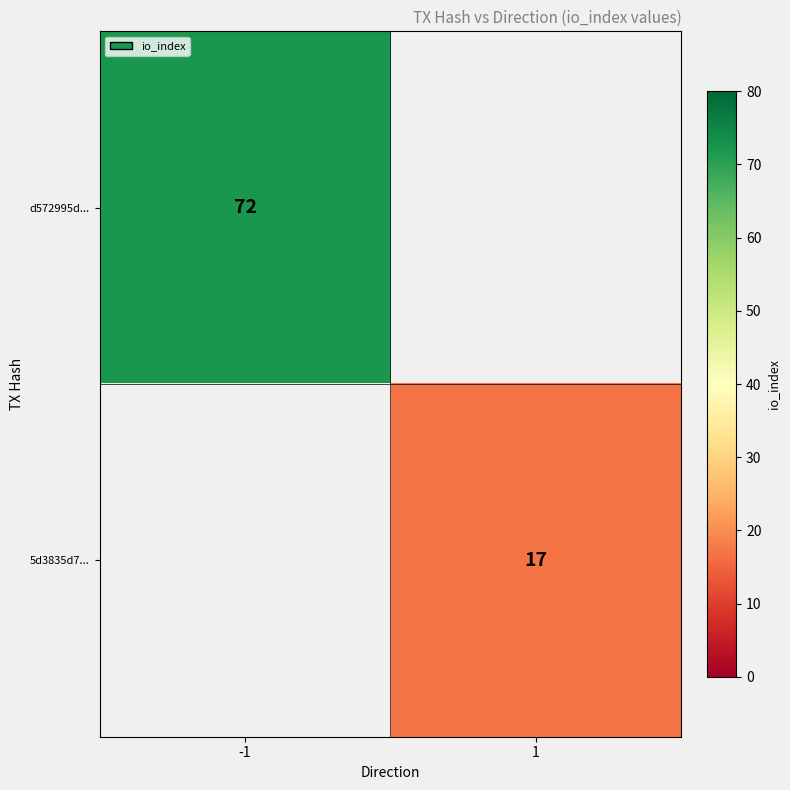

Is the value of 5d3835d7... at 1 greater than the value of d572995d... at -1?

No